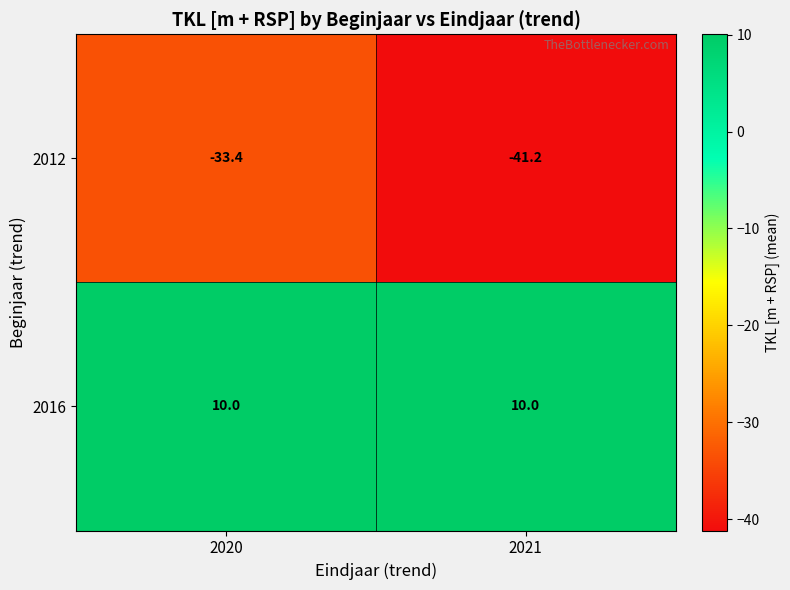

What is the total value across all series at 2021?

-31.2